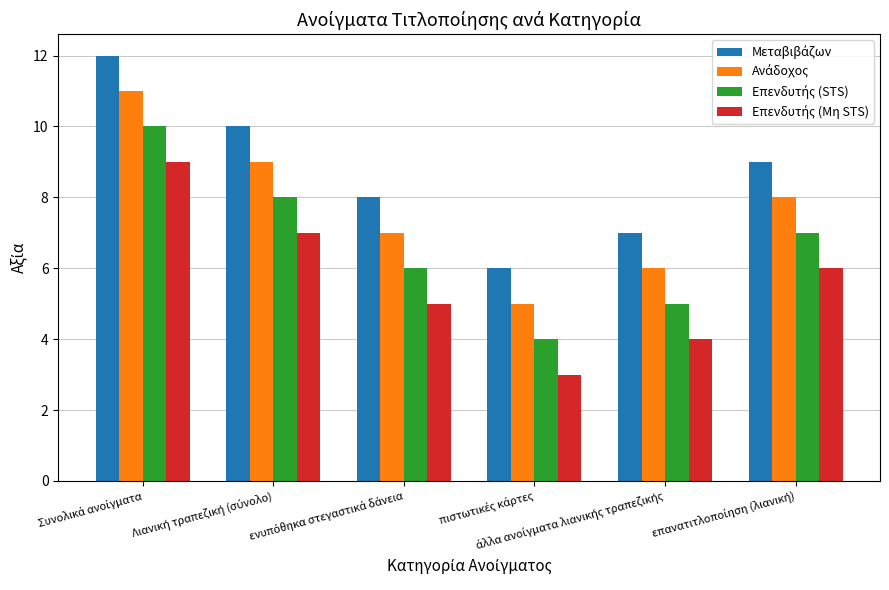

What is the smallest value displayed?

3